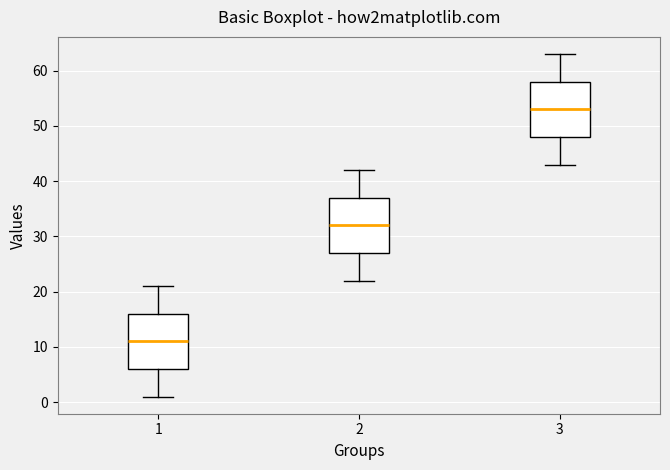

Reading left to right, transcribe this box plot: for each box, give where its median line is, the range the box spans, and where its two whiskers end, as read against the y-axis. The values are not printed on the chart, so give them approximately, as read against the axis.

1: median 11, box 6 to 16, whiskers 1 to 21
2: median 32, box 27 to 37, whiskers 22 to 42
3: median 53, box 48 to 58, whiskers 43 to 63